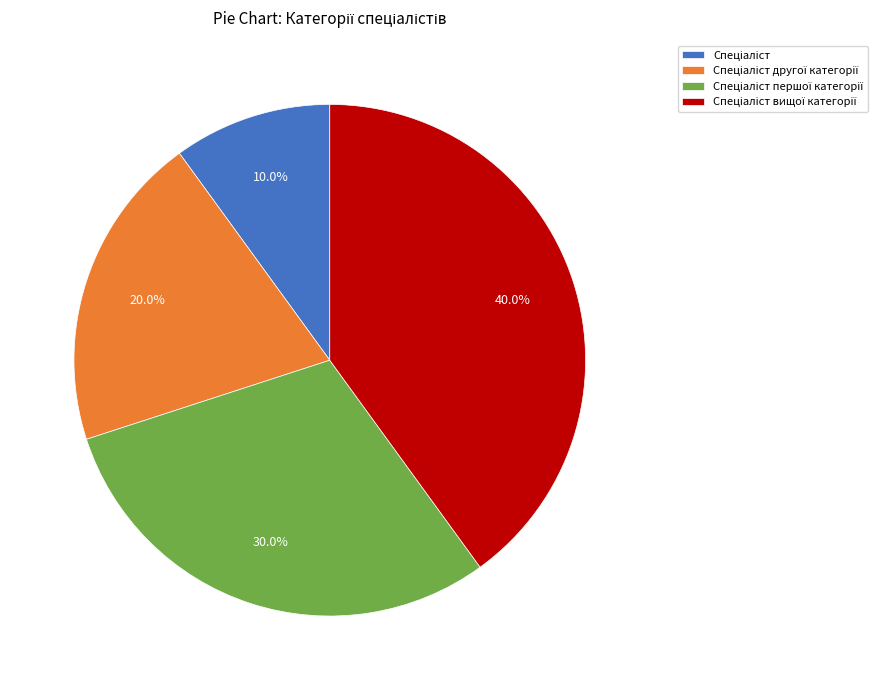

Is there a majority slice in this chart?

No